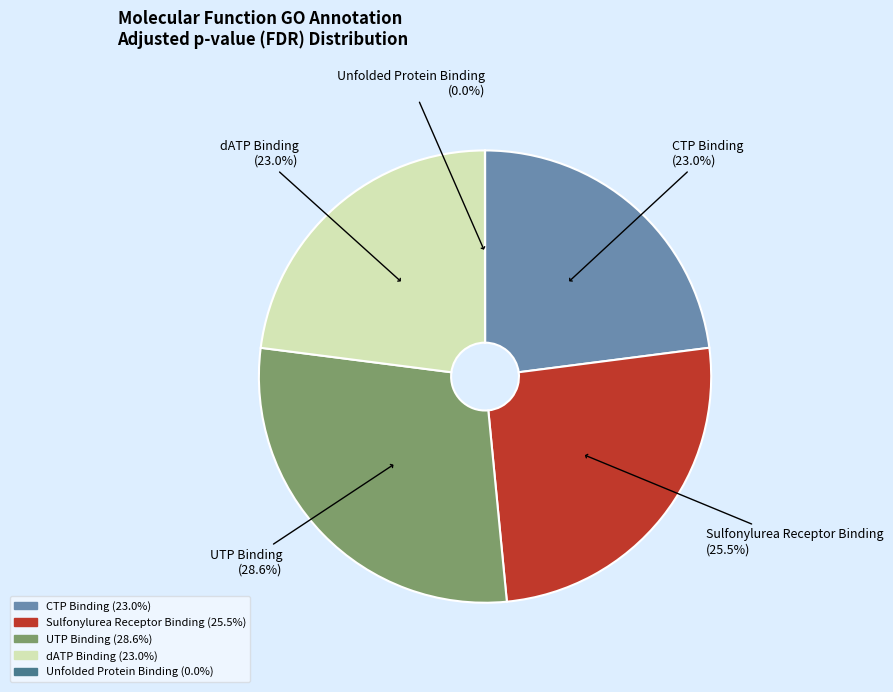

Do Sulfonylurea Receptor Binding and CTP Binding together represent more than half of the pie?

No